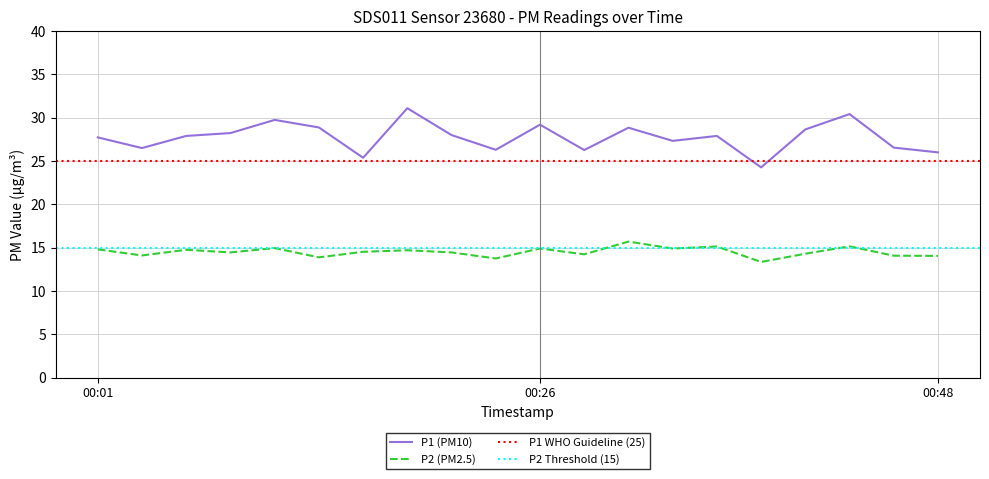

Which category has the lowest value in the P1 series?

00:38